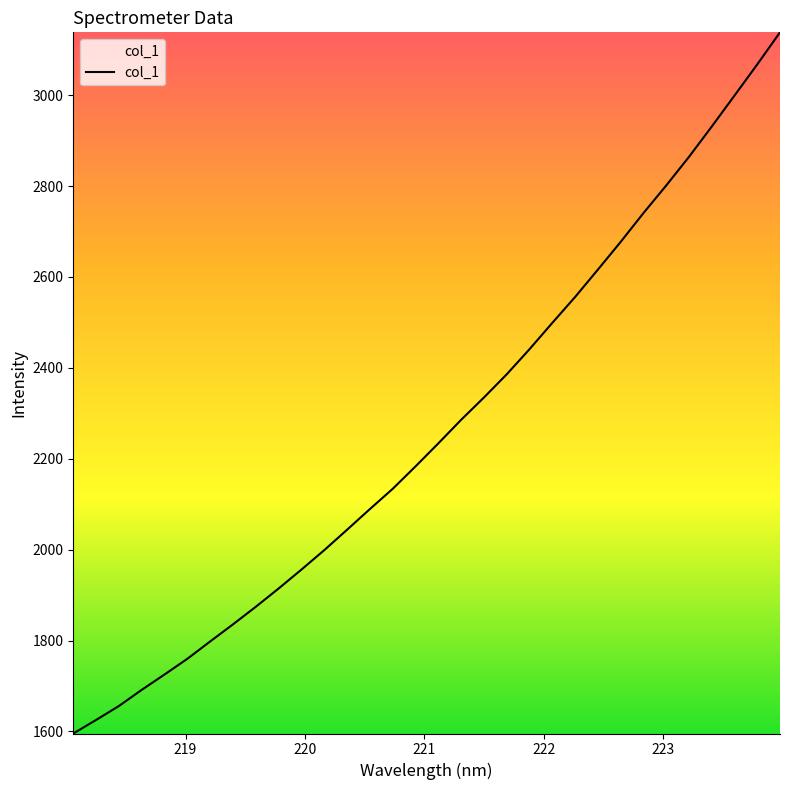

What is the average value?

2263.9